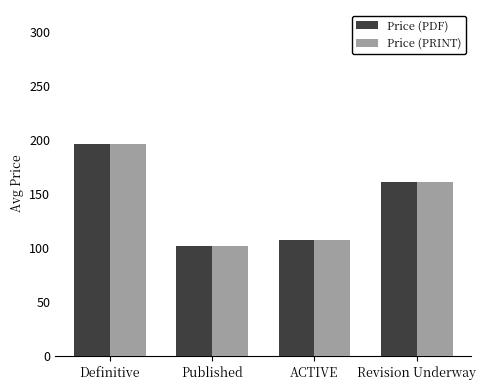

What is the value of the Price (PRINT) bar at the 3rd from the left?

108.0